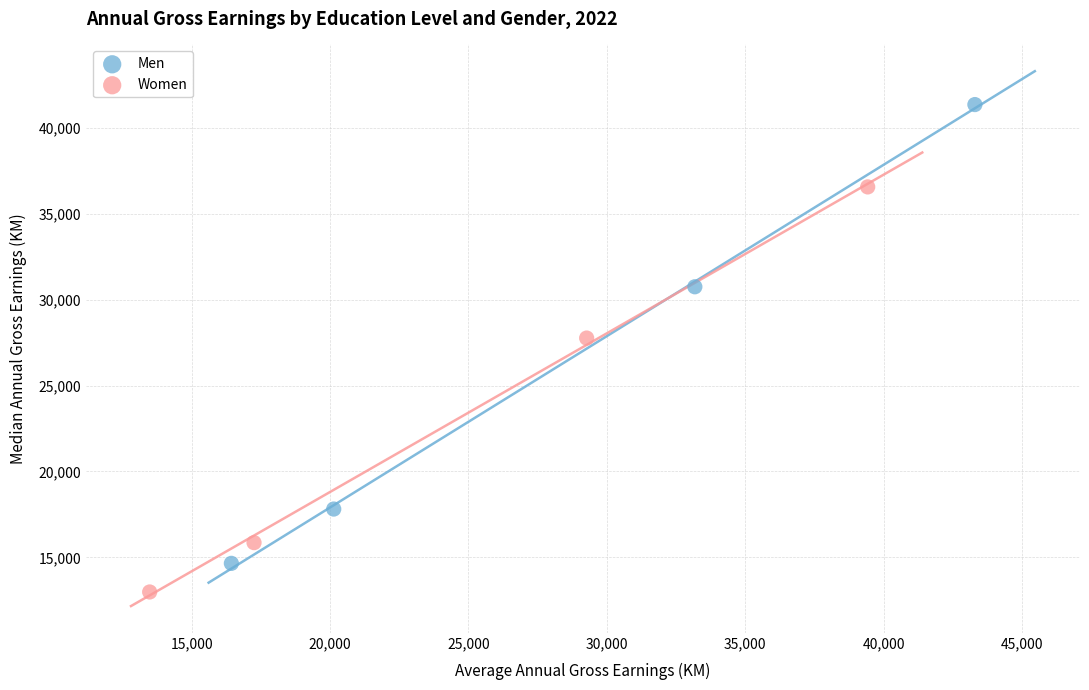

Which series reaches the maximum Y coordinate?

Men